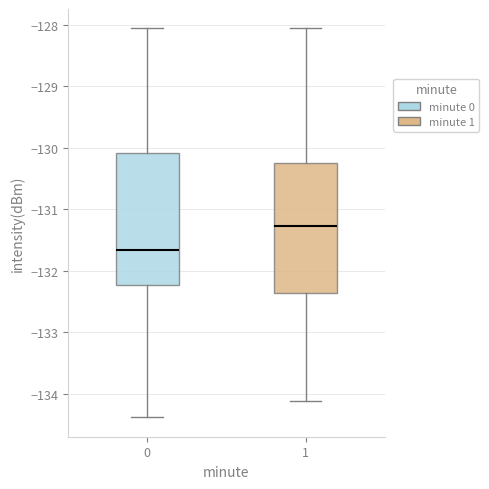

Where does the upper whisker of the box at x = 1 end on the y-axis? The values are not printed on the chart, so give them approximately, as read against the axis.

-128.1